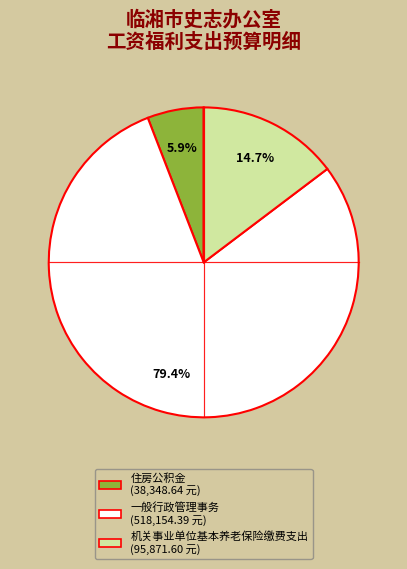

Does any single category account for the majority?

Yes